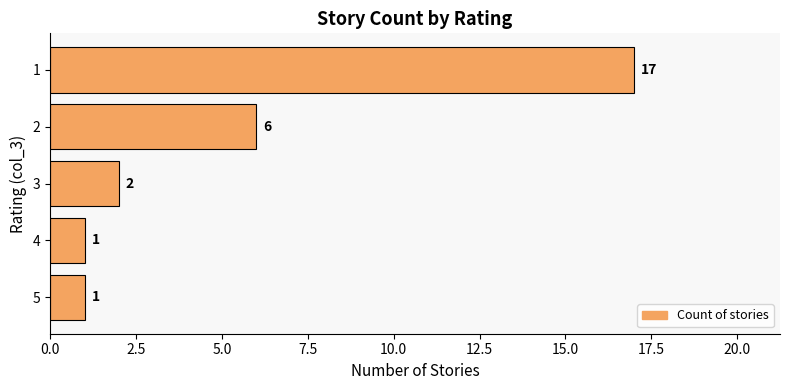

True or false: the data shows 2 at 4.

False